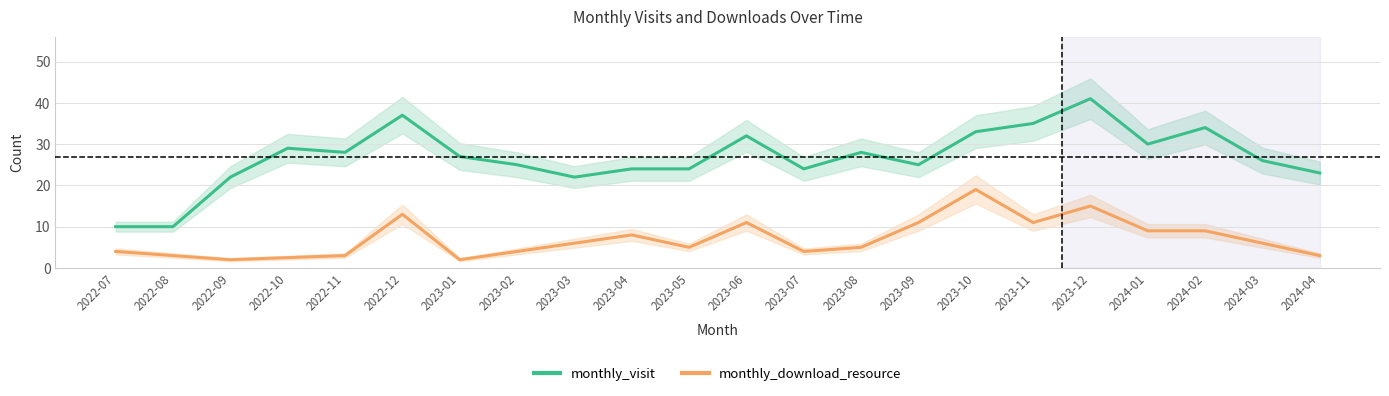

What is the difference between the maximum and minimum values in the monthly_visit series?

31.0